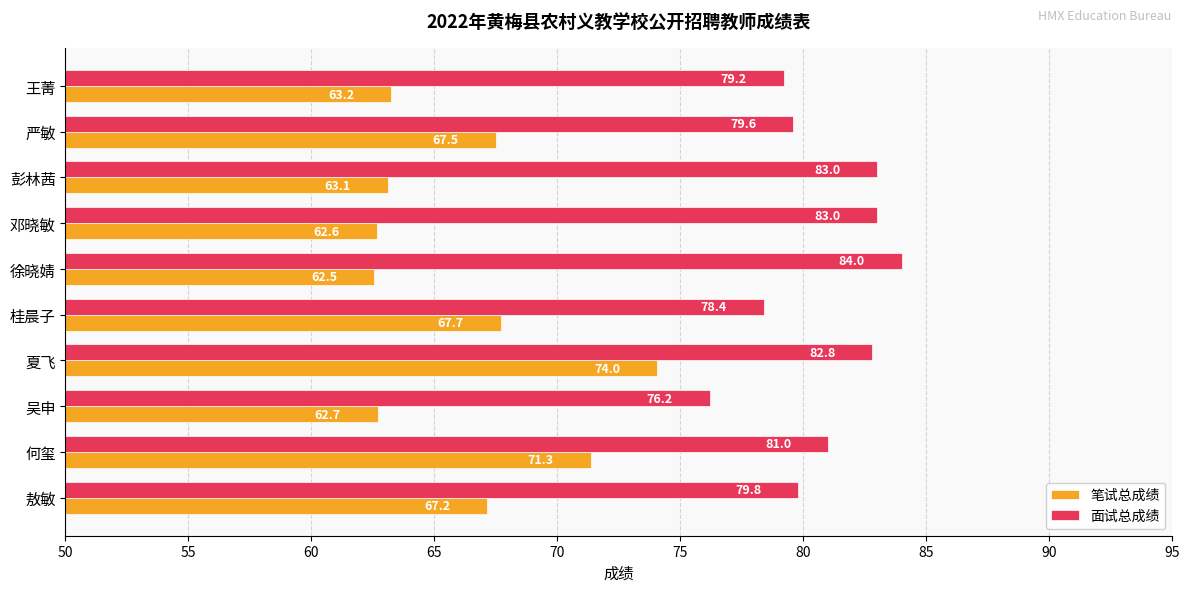

Which series has the widest spread of values?

笔试总成绩